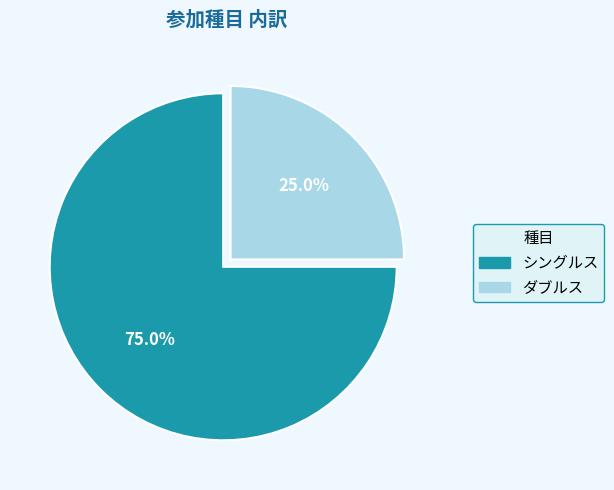

What percentage is the ダブルス slice, to the nearest percent?

25%